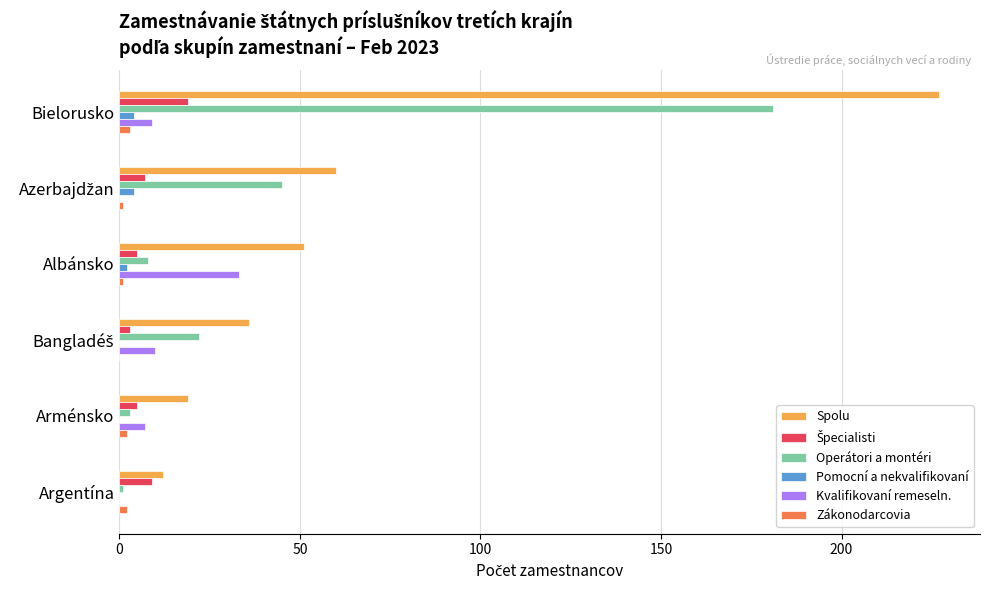

What is the maximum value shown in the chart?

227